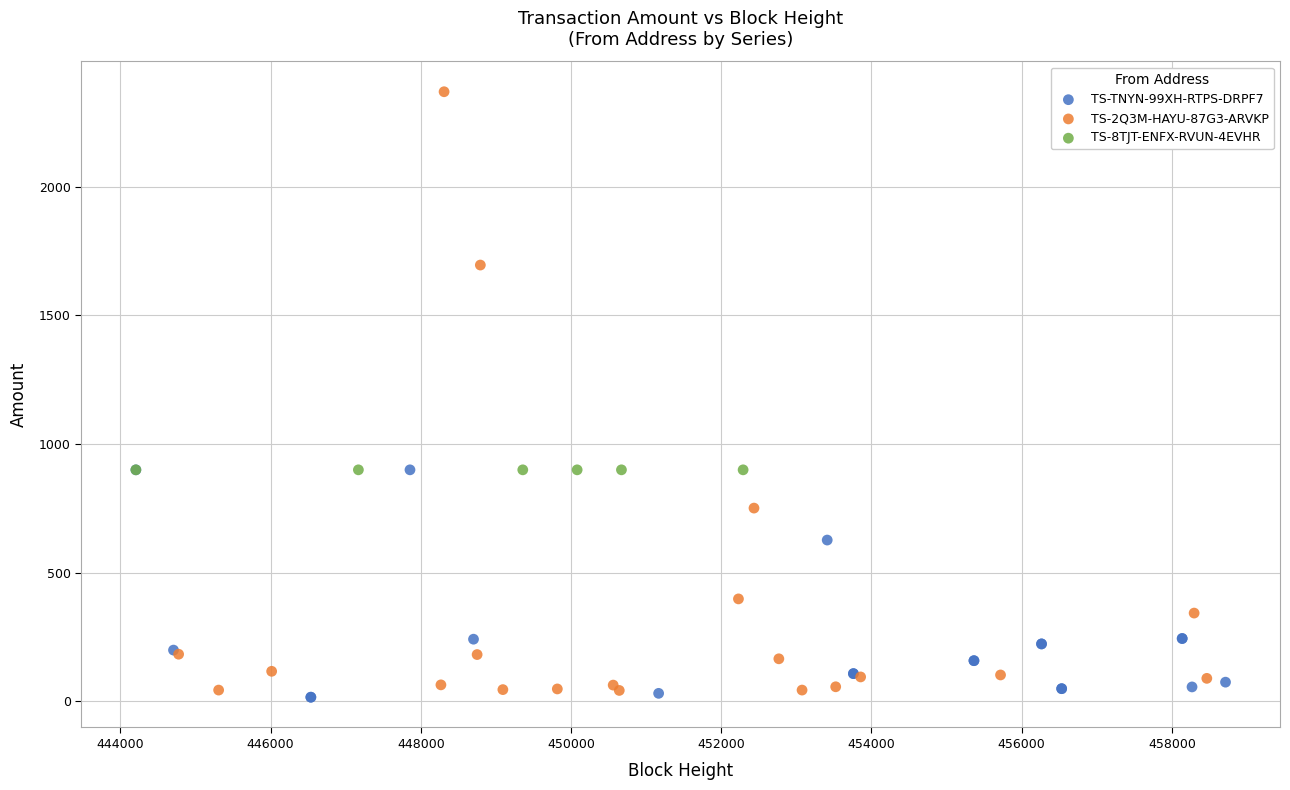

Which series reaches the maximum Y coordinate?

TS-2Q3M-HAYU-87G3-ARVKP